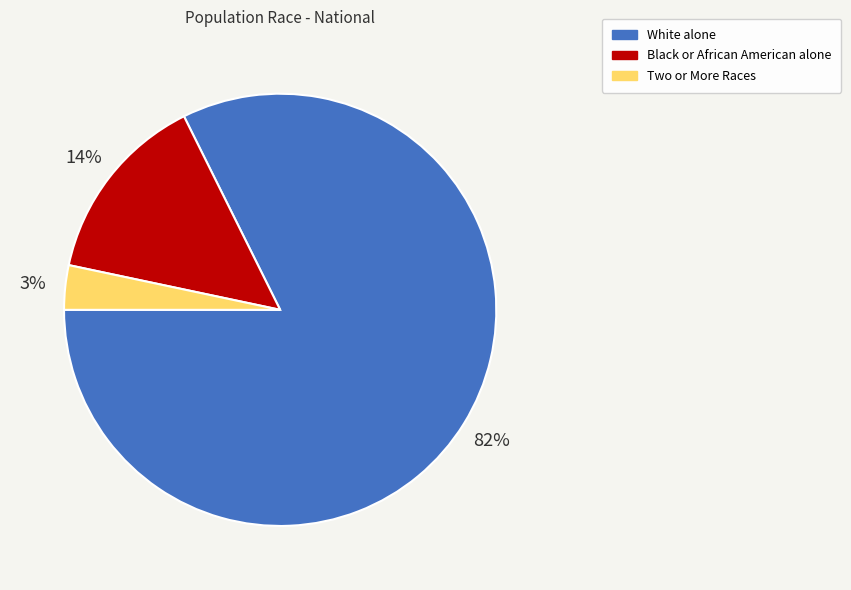

What percentage is the Two or More Races slice, to the nearest percent?

3%